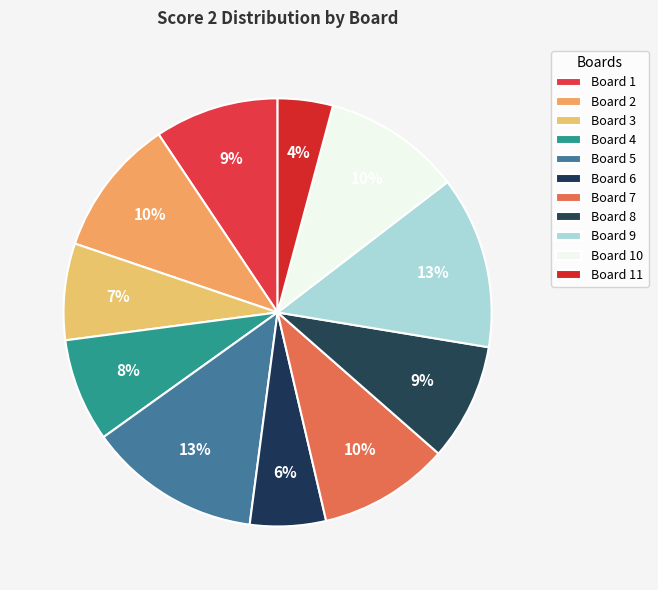

To the nearest percent, what portion does Board 4 represent?

8%